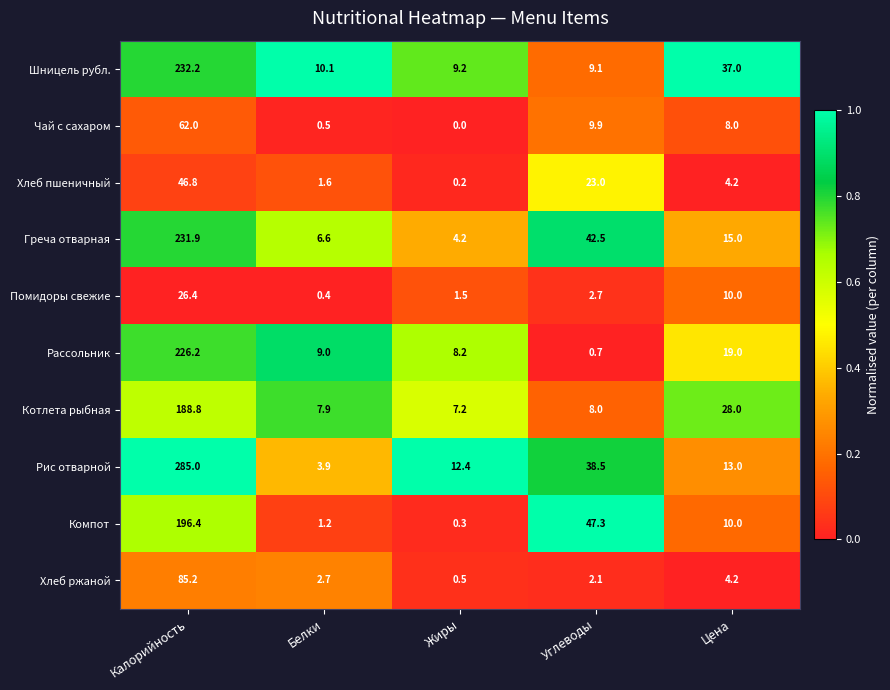

Which series has the largest range (max minus min)?

Рис отварной